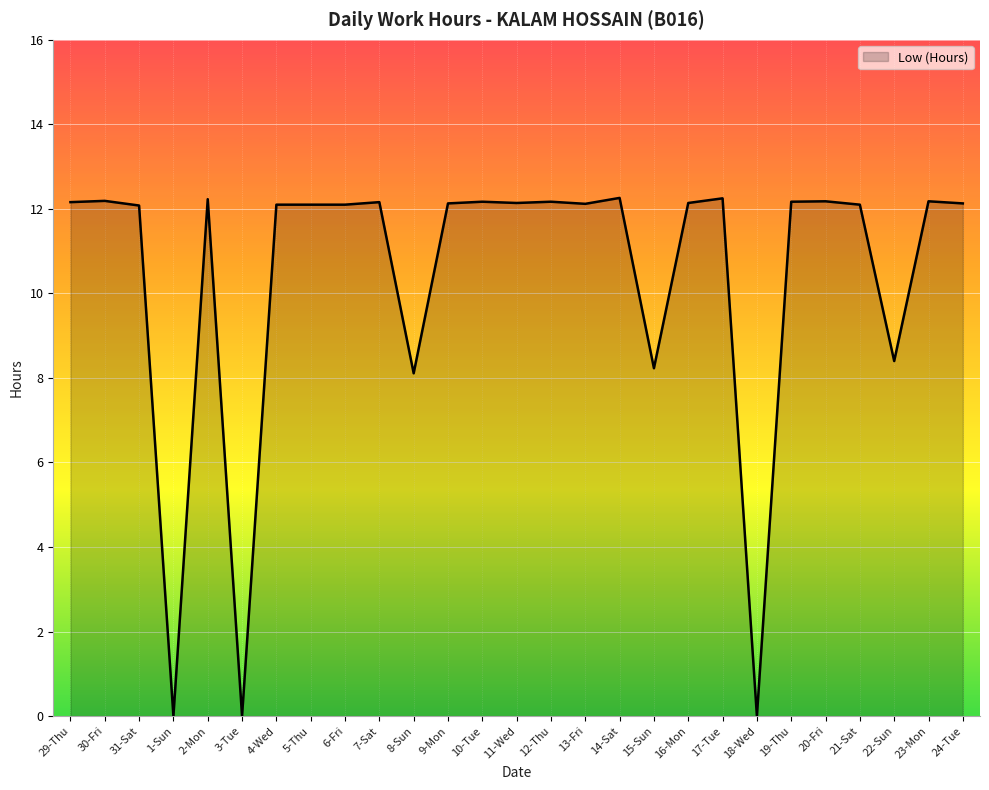

True or false: the data shows 17.2 at 16-Mon.

False